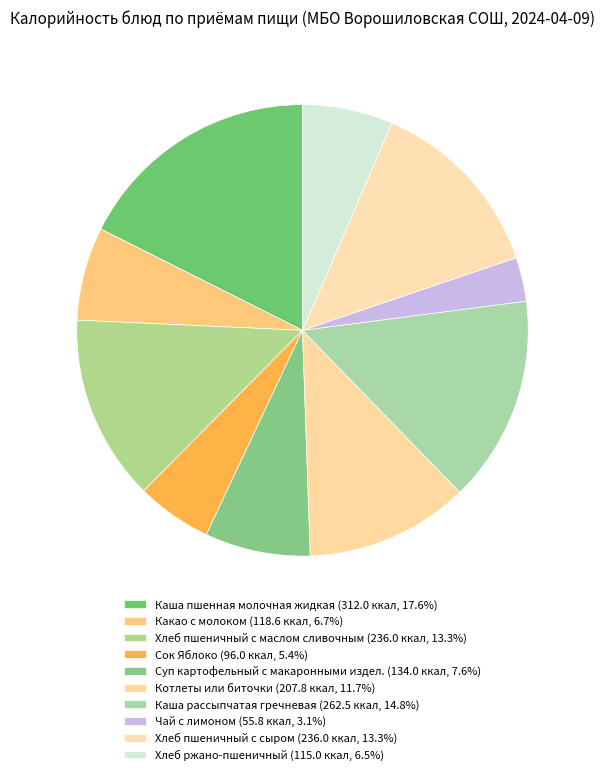

How many segments does this pie chart have?

10